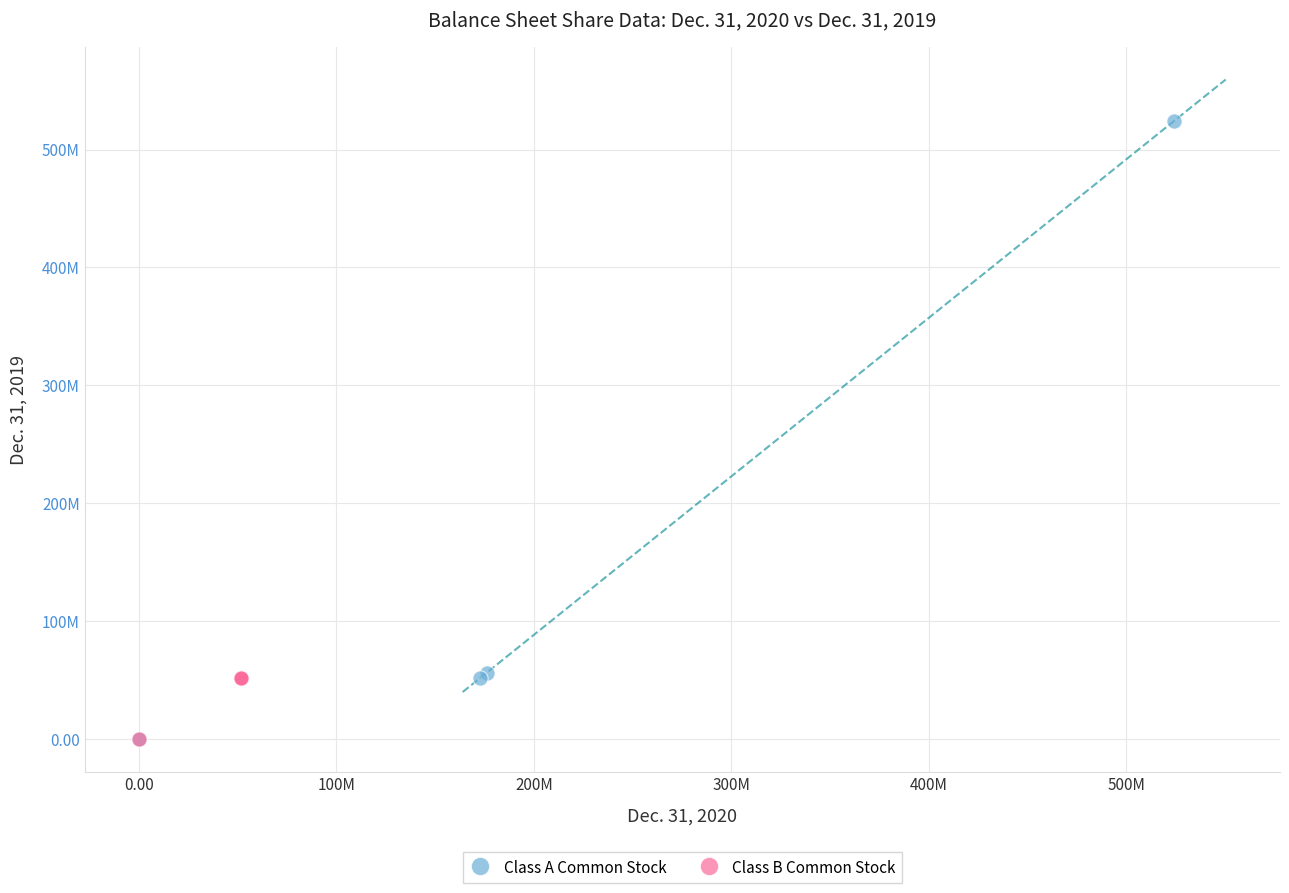

Which series contains the highest Y value?

Class A Common Stock